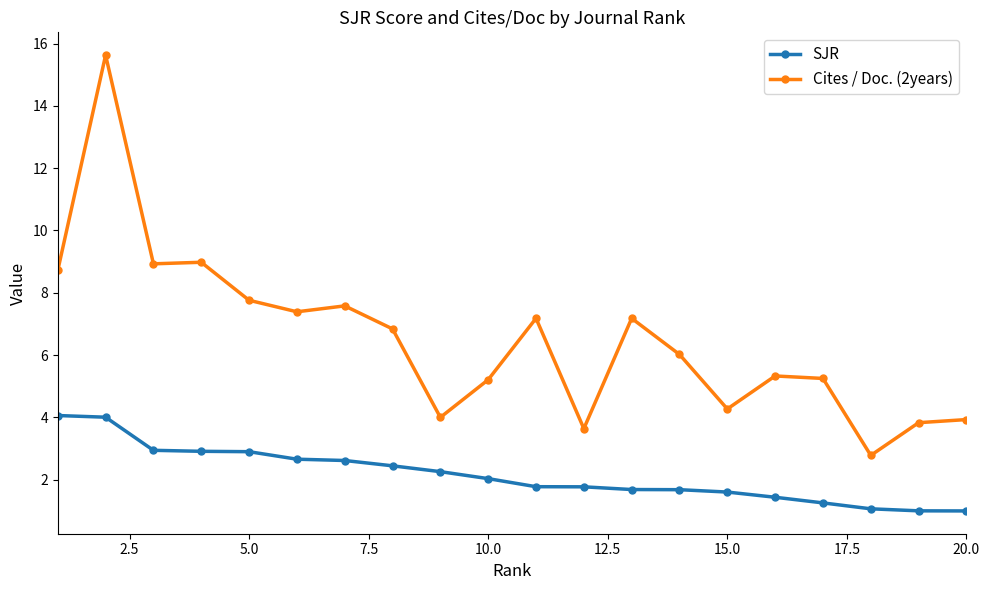

True or false: Cites / Doc. (2years) and SJR cross at least once.

False